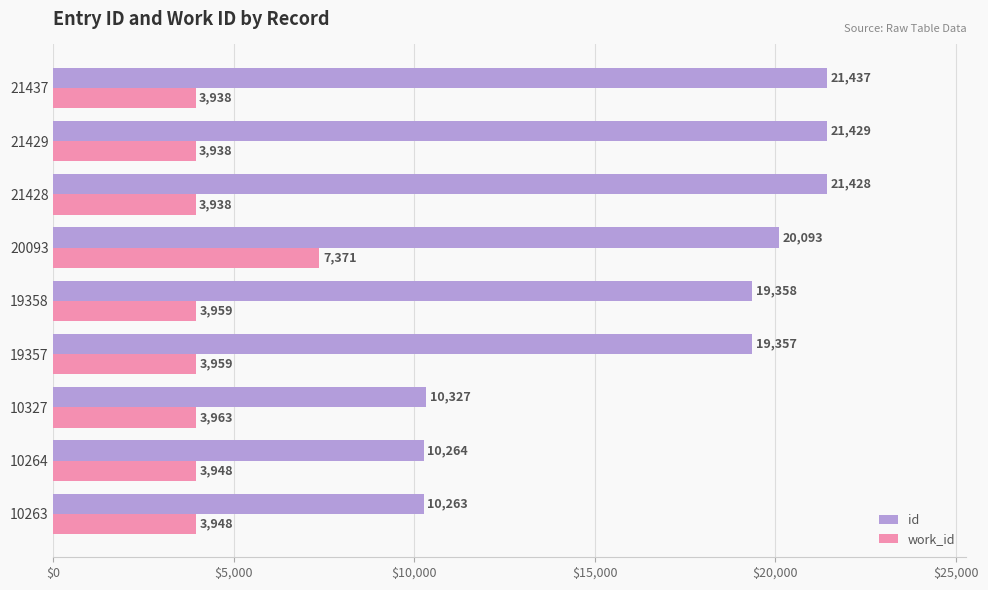

At which category is the sum across all series the highest?

20093